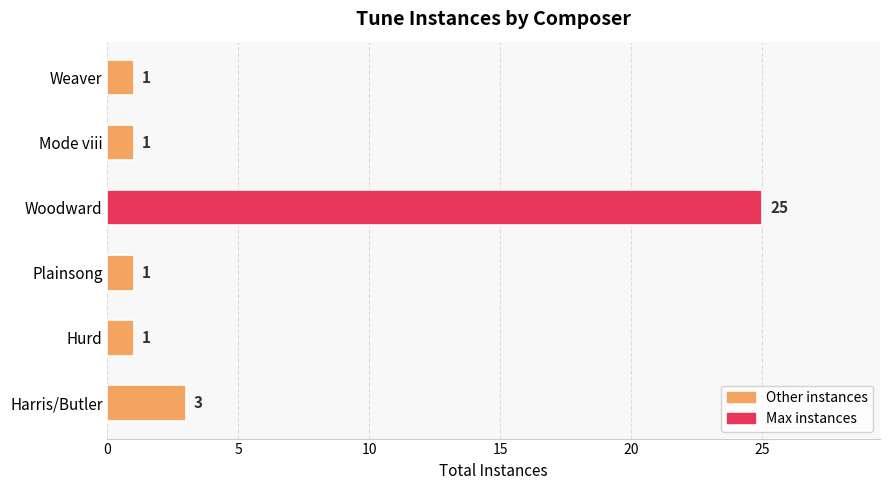

Reading bottom to top, transcribe all the data shown in this chart.

3	1	1	25	1	1